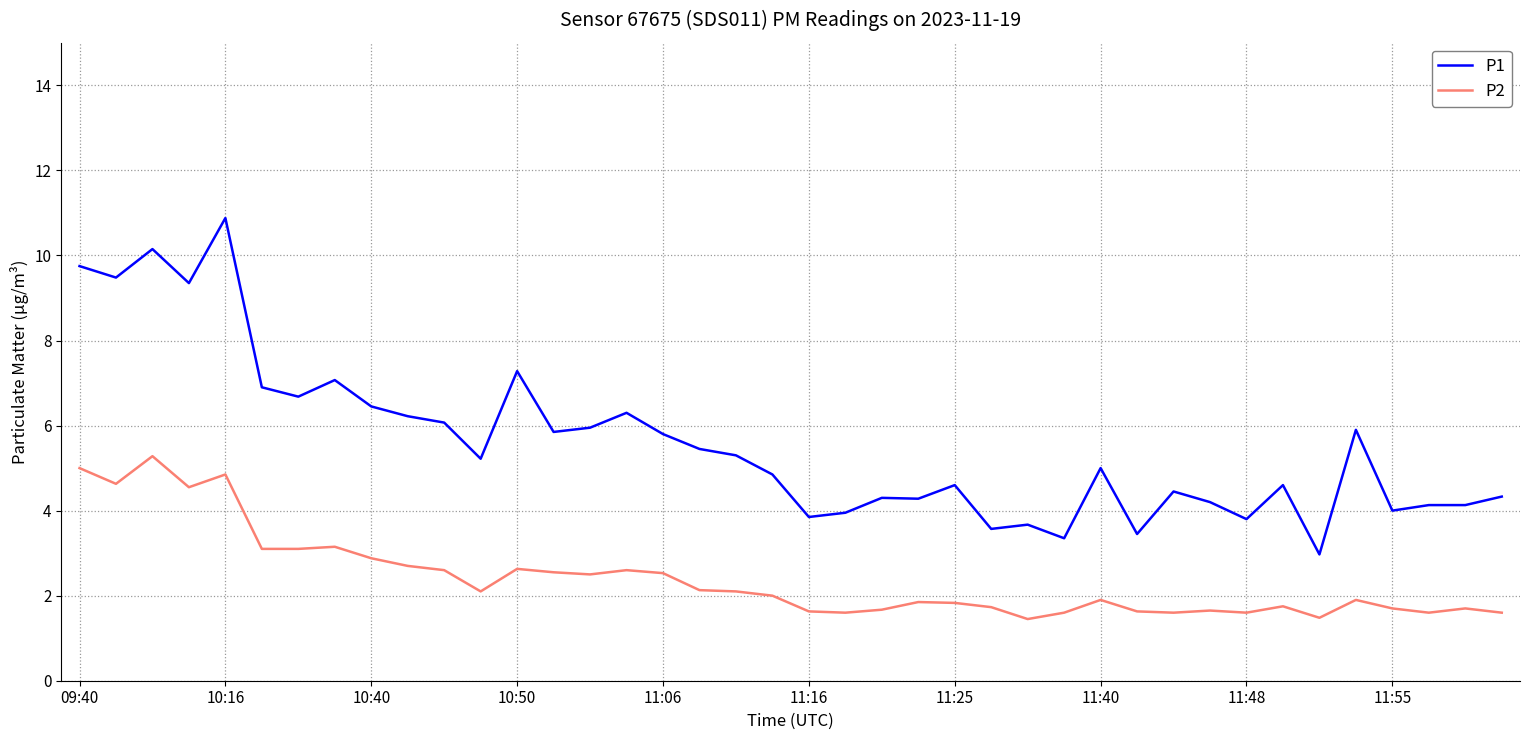

What is the difference between the maximum and minimum values in the P2 series?

3.8